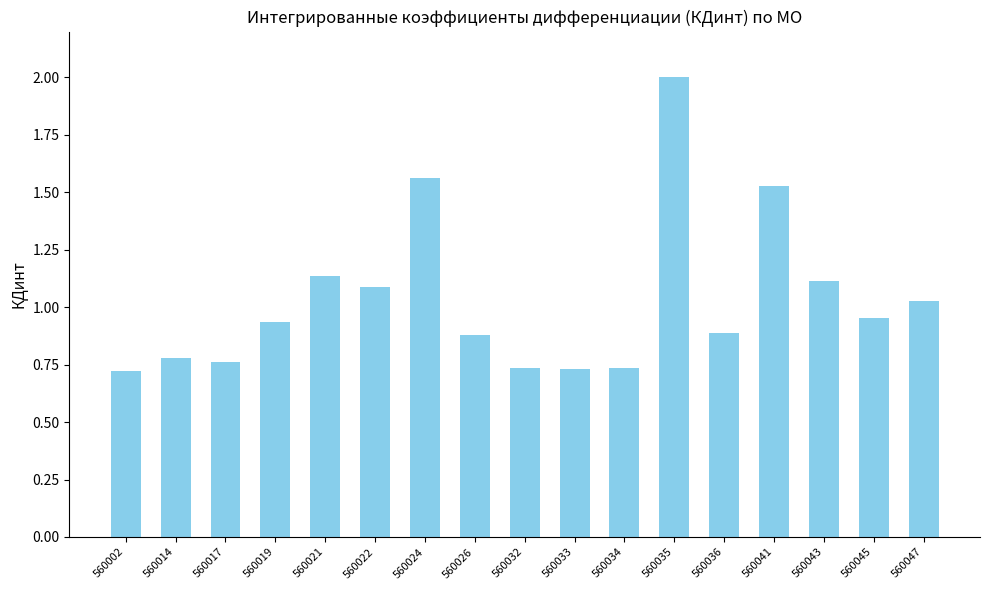

Which label corresponds to the largest value in the chart?

560035